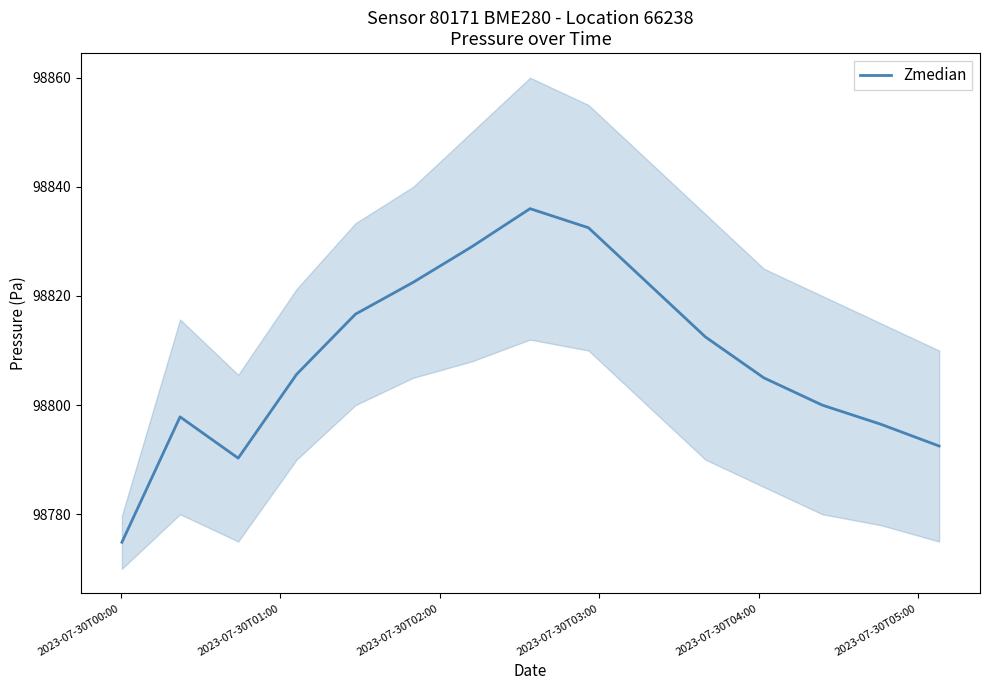

Reading right to left, what are all the values shown in this chart?

98792.5	98796.5	98800.0	98805.0	98812.5	98822.5	98832.5	98836.0	98829.0	98822.5	98816.7	98805.6	98790.3	98797.8	98774.9